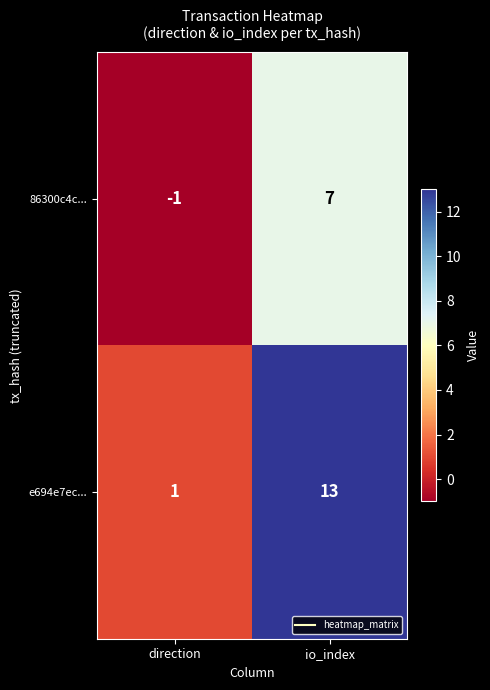

What is the total value across all series at io_index?

20